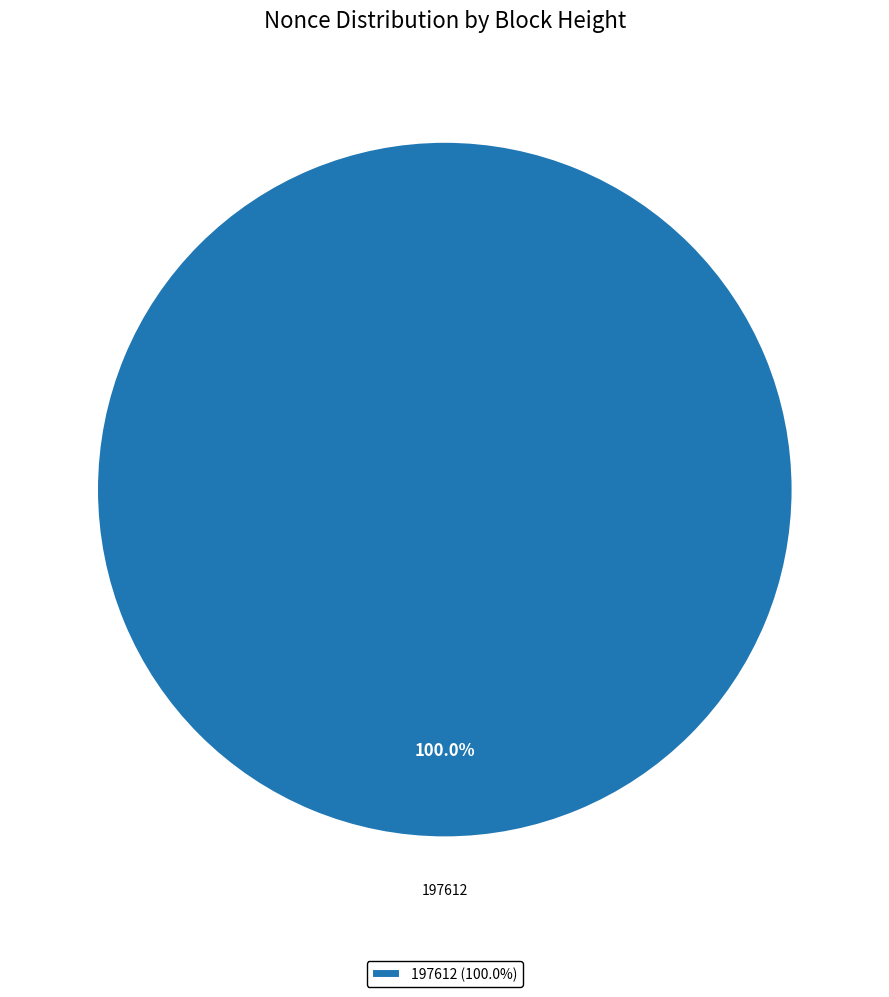

Is there a majority slice in this chart?

Yes